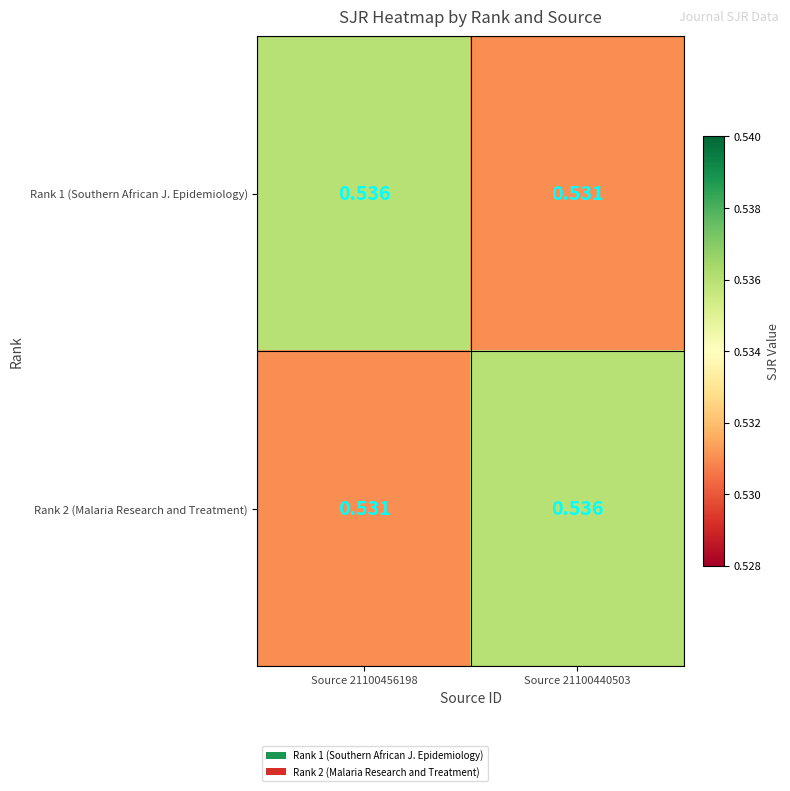

Reading right to left, transcribe all the data shown in this chart.

Rank 1 (Southern African J. Epidemiology): Source 21100440503=0.5	Source 21100456198=0.5
Rank 2 (Malaria Research and Treatment): Source 21100440503=0.5	Source 21100456198=0.5